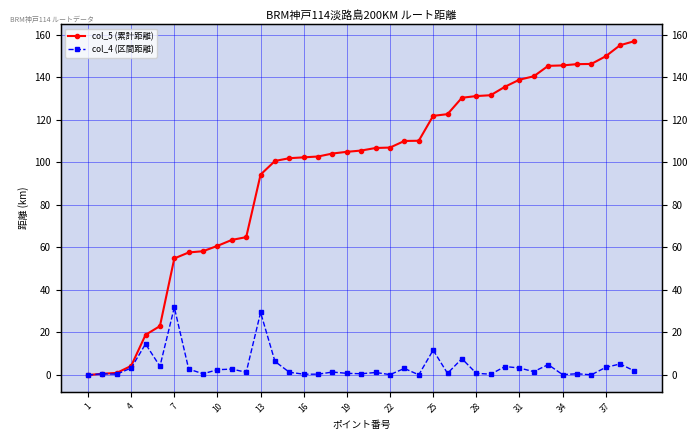

Which series has the largest total across all categories?

col_5 (累計距離)